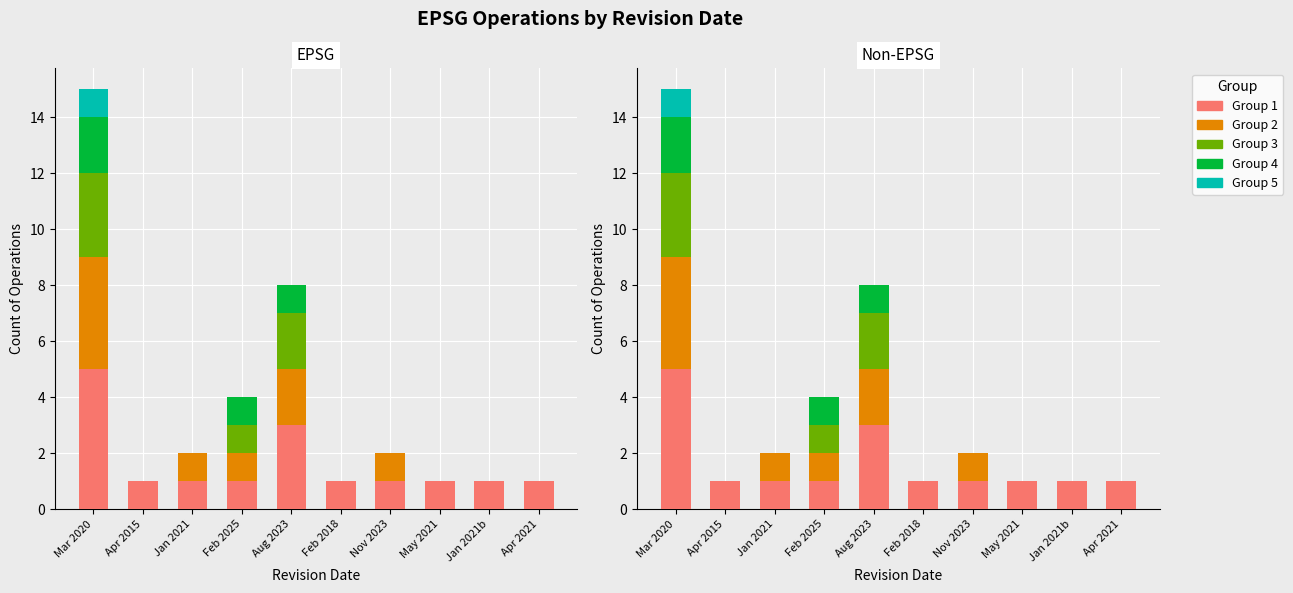

Is it true that Group 4 equals 0 at Apr 2021?

True